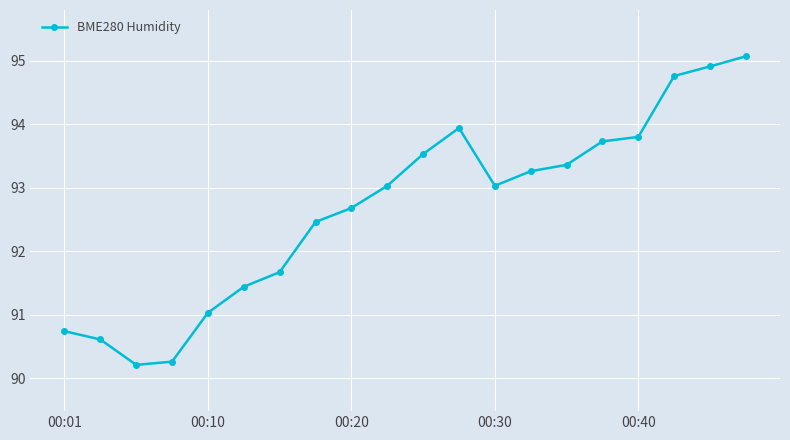

What is the sum of all values?

1853.5